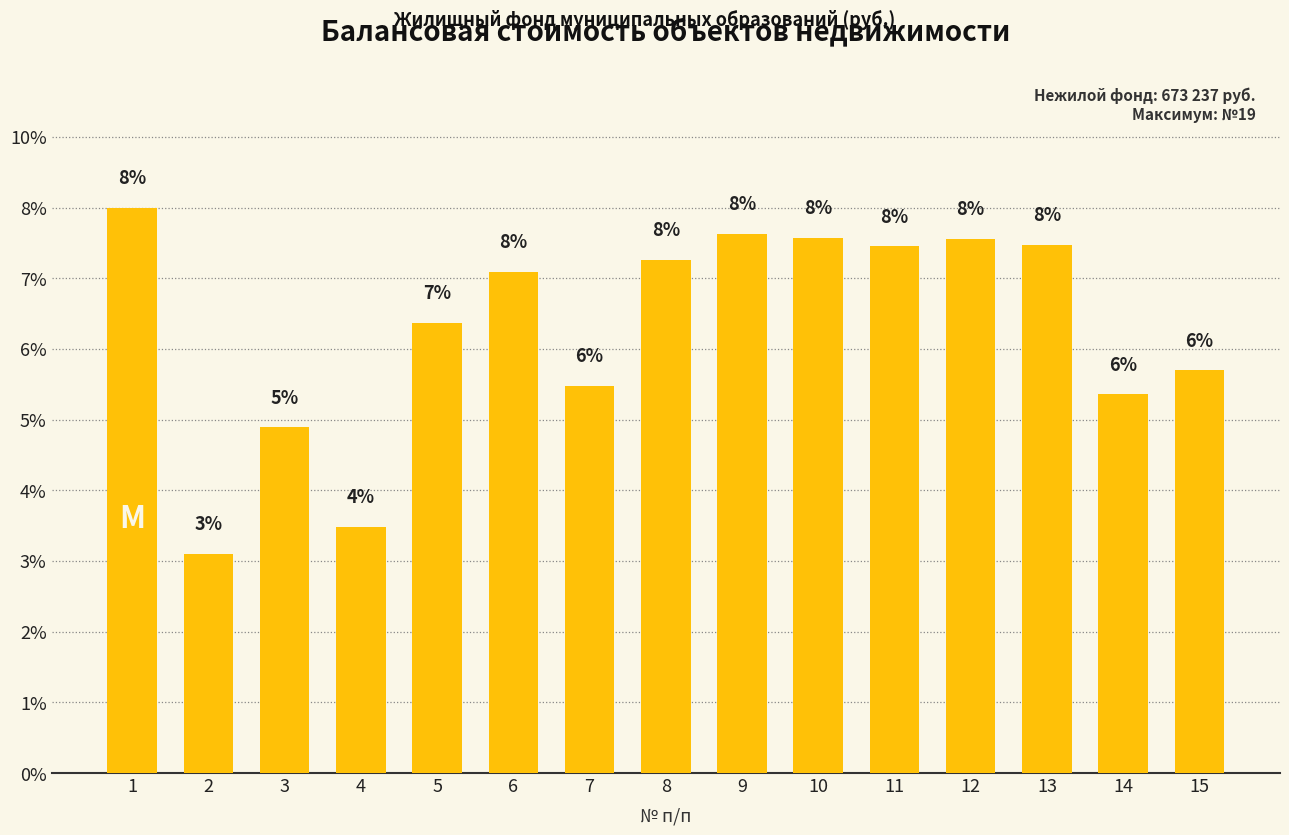

Does the chart contain any negative values?

No